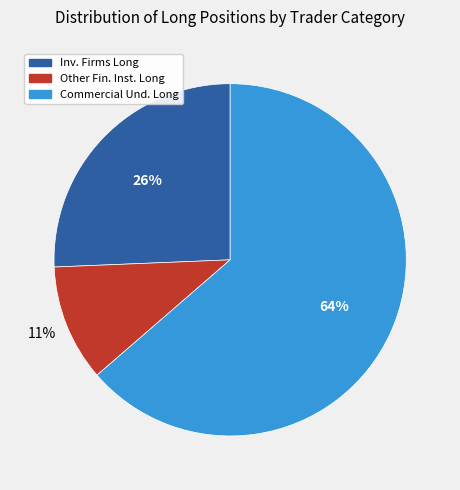

Which has a higher value, Commercial Und. Long or Other Fin. Inst. Long?

Commercial Und. Long